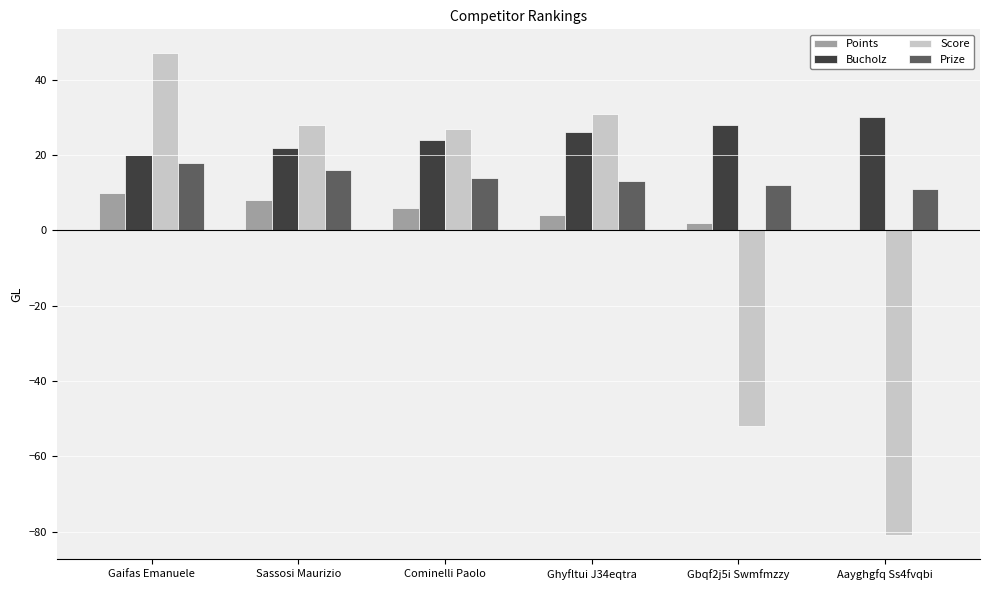

The Prize series shows 16 at Sassosi Maurizio. True or false?

True